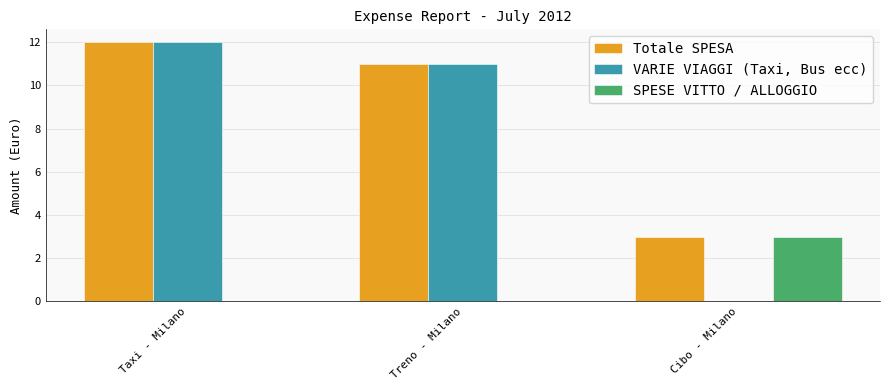

Which label corresponds to the largest value in the chart?

Taxi - Milano